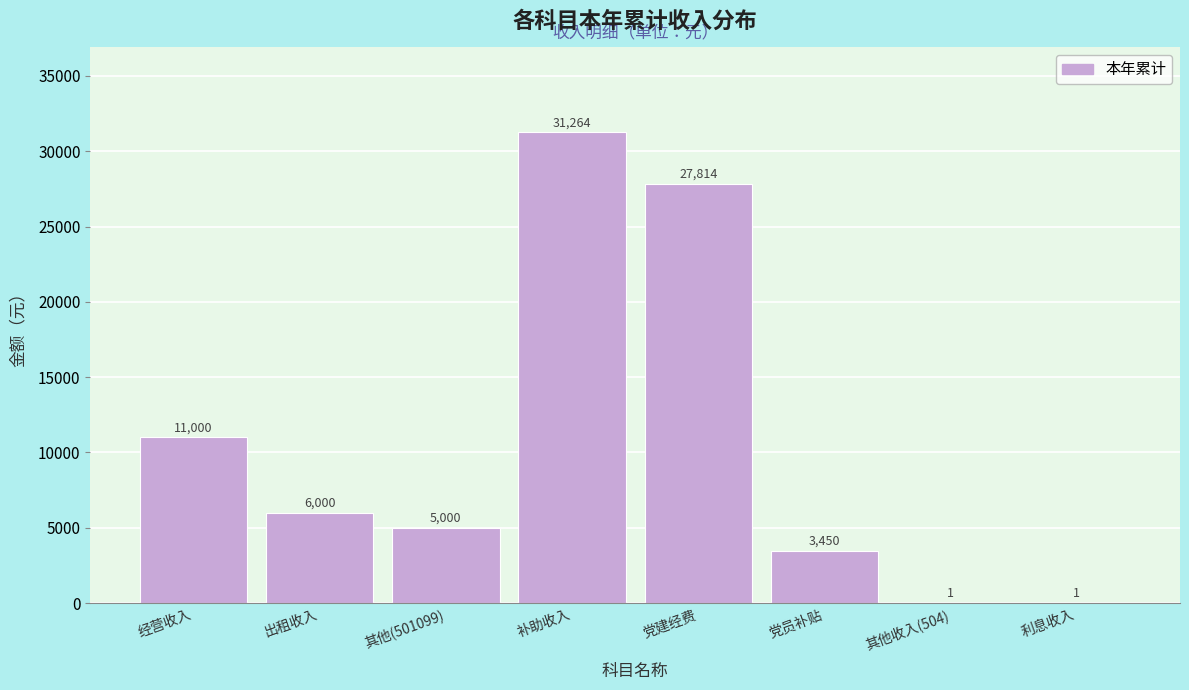

Reading right to left, extract all data points from this chart.

利息收入=1.0	其他收入(504)=1.0	党员补贴=3450.0	党建经费=27814.0	补助收入=31264.0	其他(501099)=5000.0	出租收入=6000.0	经营收入=11000.0